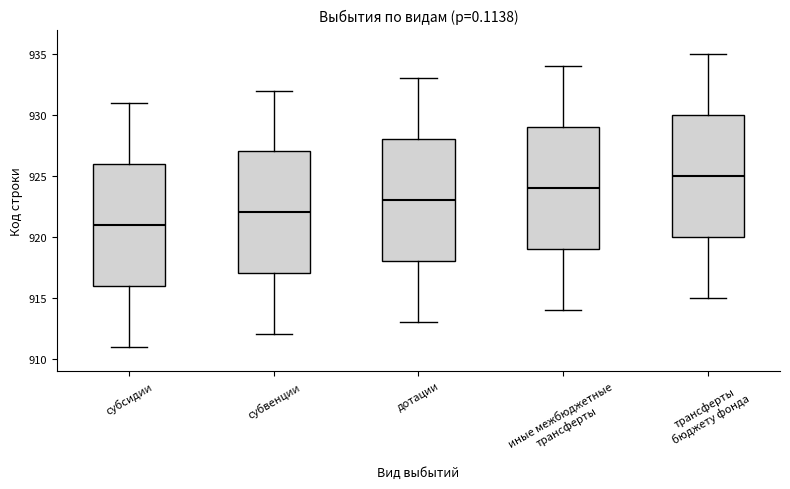

Where is the upper edge of the box for субсидии on the y-axis? The values are not printed on the chart, so give them approximately, as read against the axis.

926